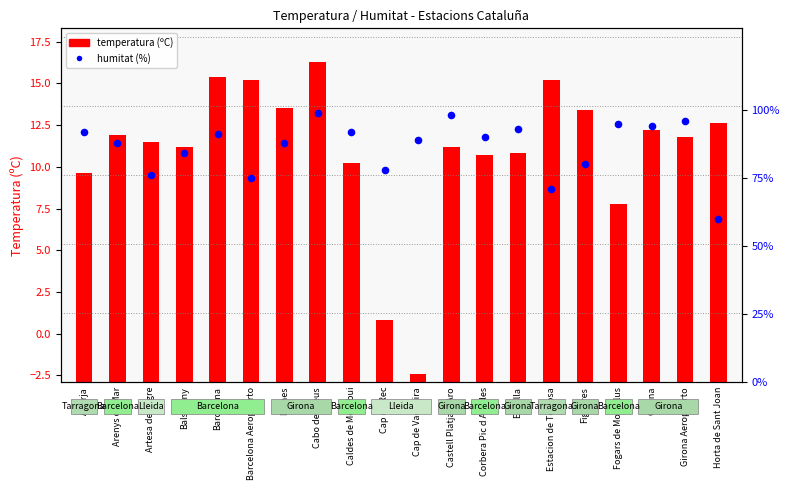

Which series has the largest total across all categories?

humitat (%)